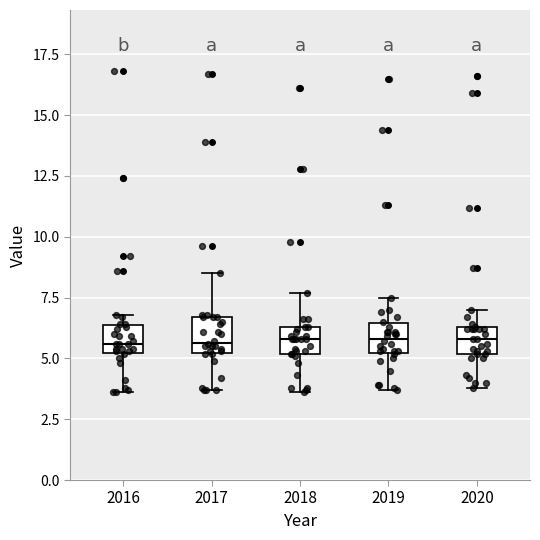

Reading left to right, read every box against the y-axis: the position of its median line, the range the box covers, and the ends of its whiskers. The values are not printed on the chart, so give them approximately, as read against the axis.

2016: median 5.5, box 5.0 to 6.5, whiskers 3.5 to 7.0
2017: median 5.5, box 5.0 to 6.5, whiskers 3.5 to 8.5
2018: median 6.0, box 5.0 to 6.5, whiskers 3.5 to 7.5
2019: median 6.0, box 5.0 to 6.5, whiskers 3.5 to 7.5
2020: median 6.0, box 5.0 to 6.5, whiskers 4.0 to 7.0